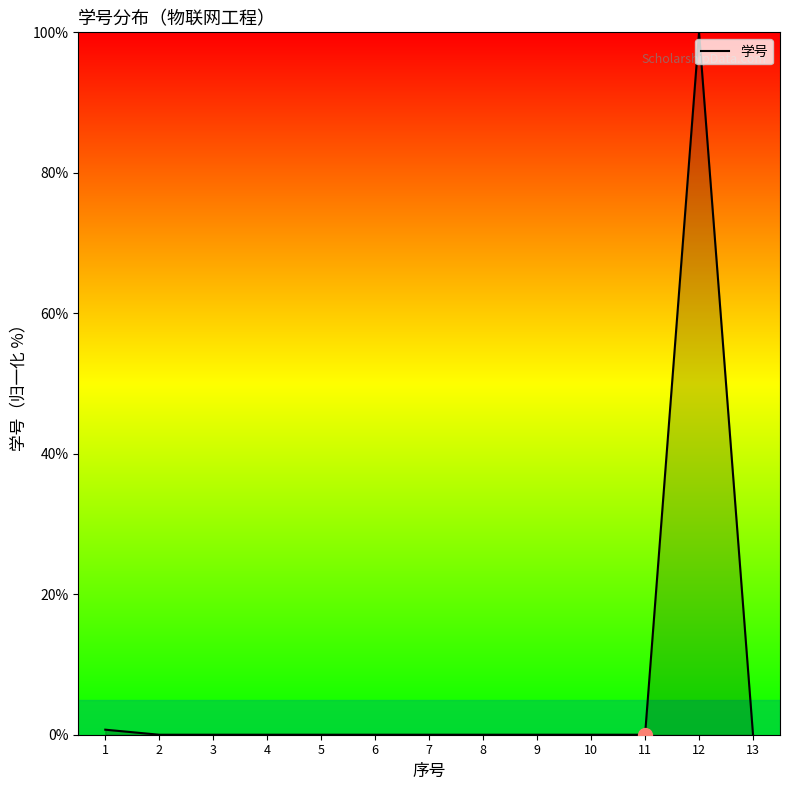

The value at 8 is 0.0. True or false?

True